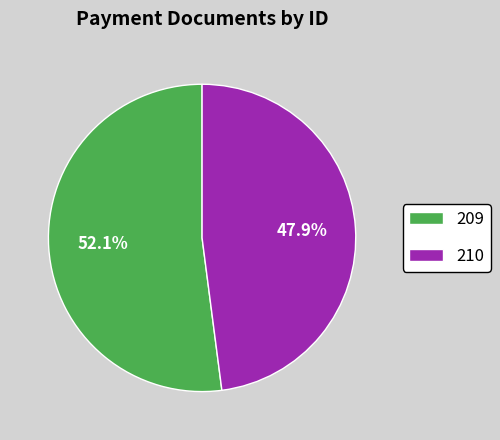

Does 210 represent more than half of the total?

No